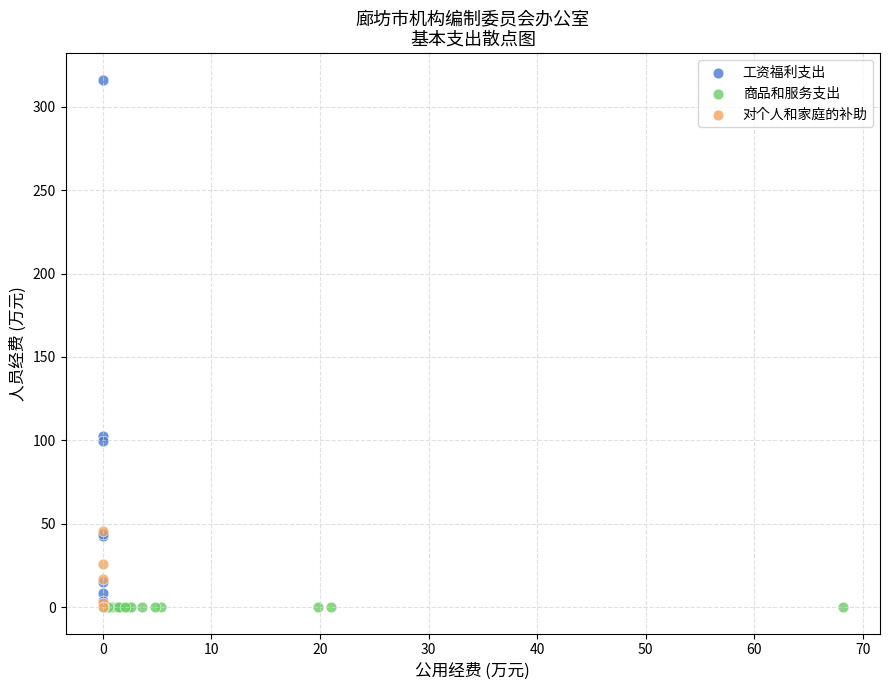

Which series reaches the maximum Y coordinate?

工资福利支出